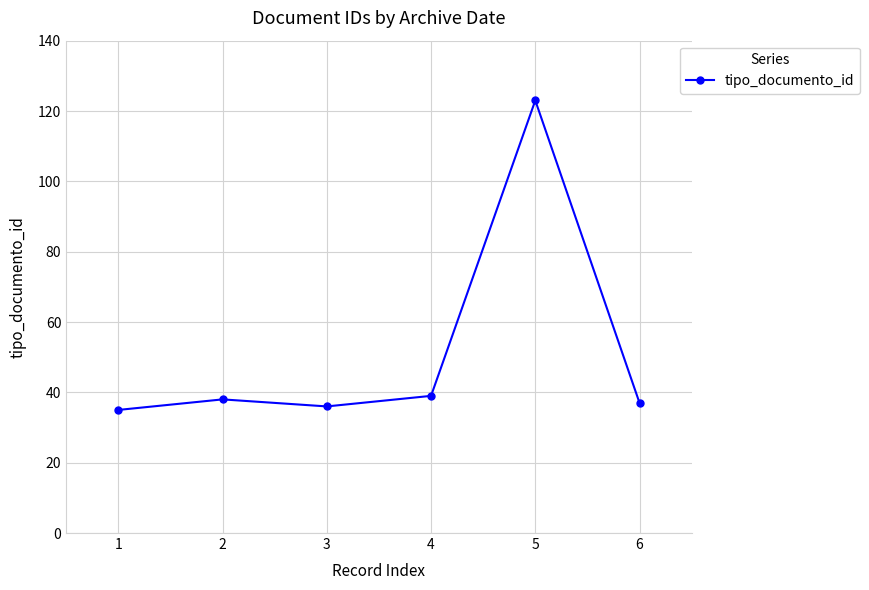

How many lines are shown in the chart?

1